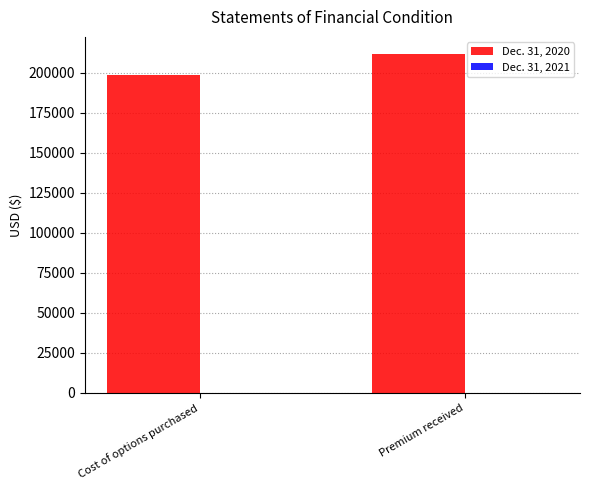

List the labels in order of value, smallest first.

Cost of options purchased, Premium received